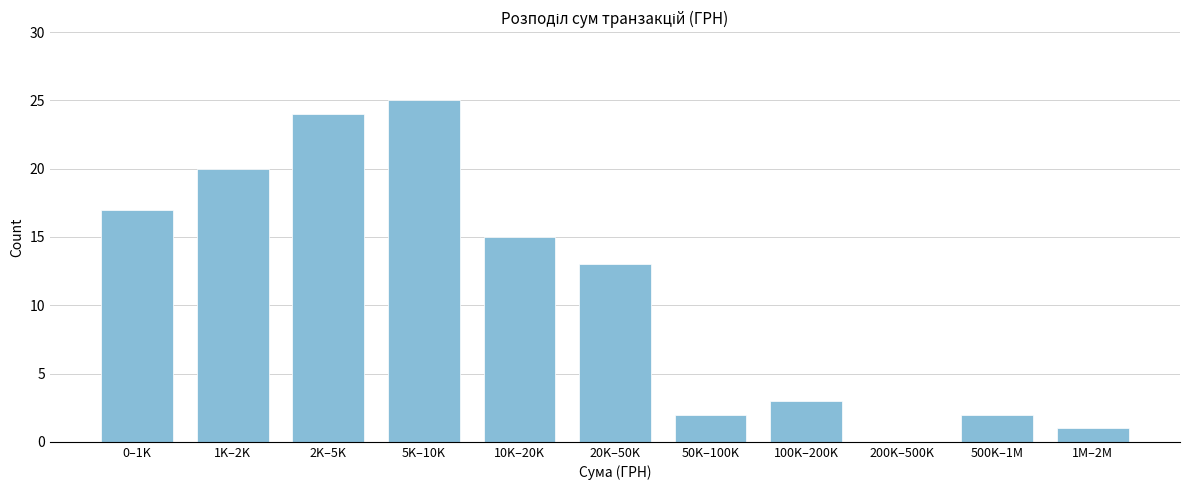

Reading left to right, what are all the values shown in this chart?

0–1K=17	1K–2K=20	2K–5K=24	5K–10K=25	10K–20K=15	20K–50K=13	50K–100K=2	100K–200K=3	200K–500K=0	500K–1M=2	1M–2M=1